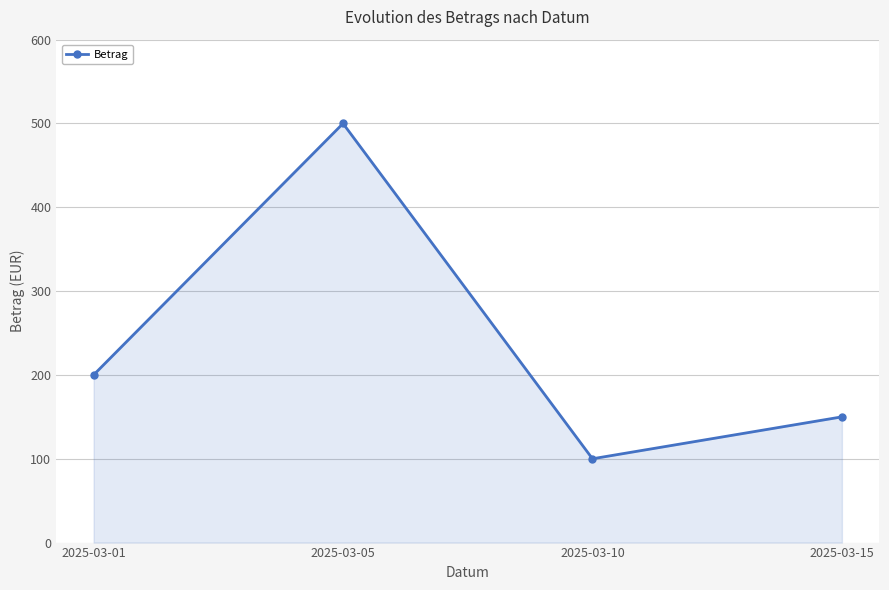

What is the average value?

238